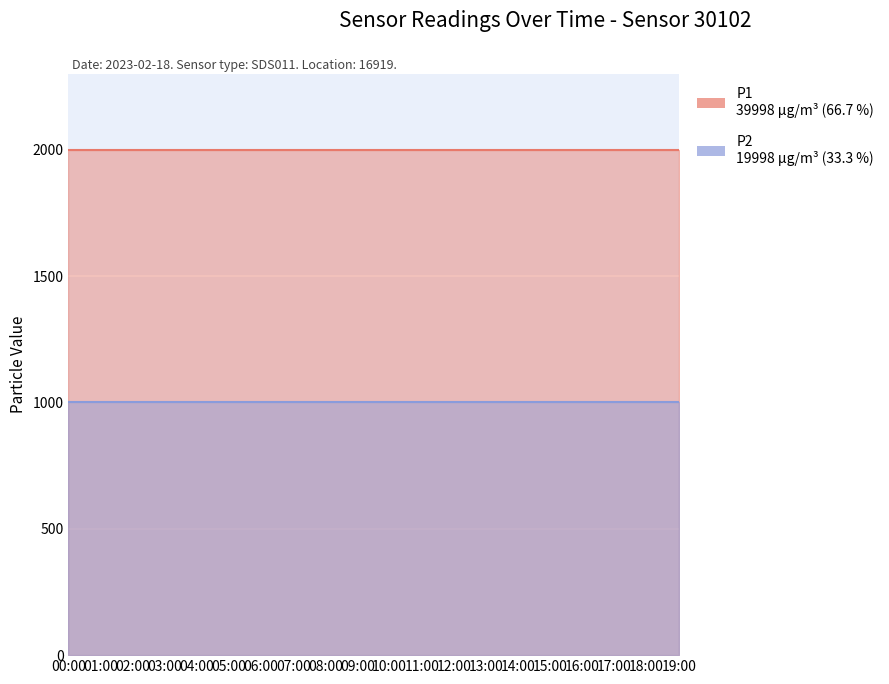

Rank the series by their maximum value, from highest to lowest.

P1, P2